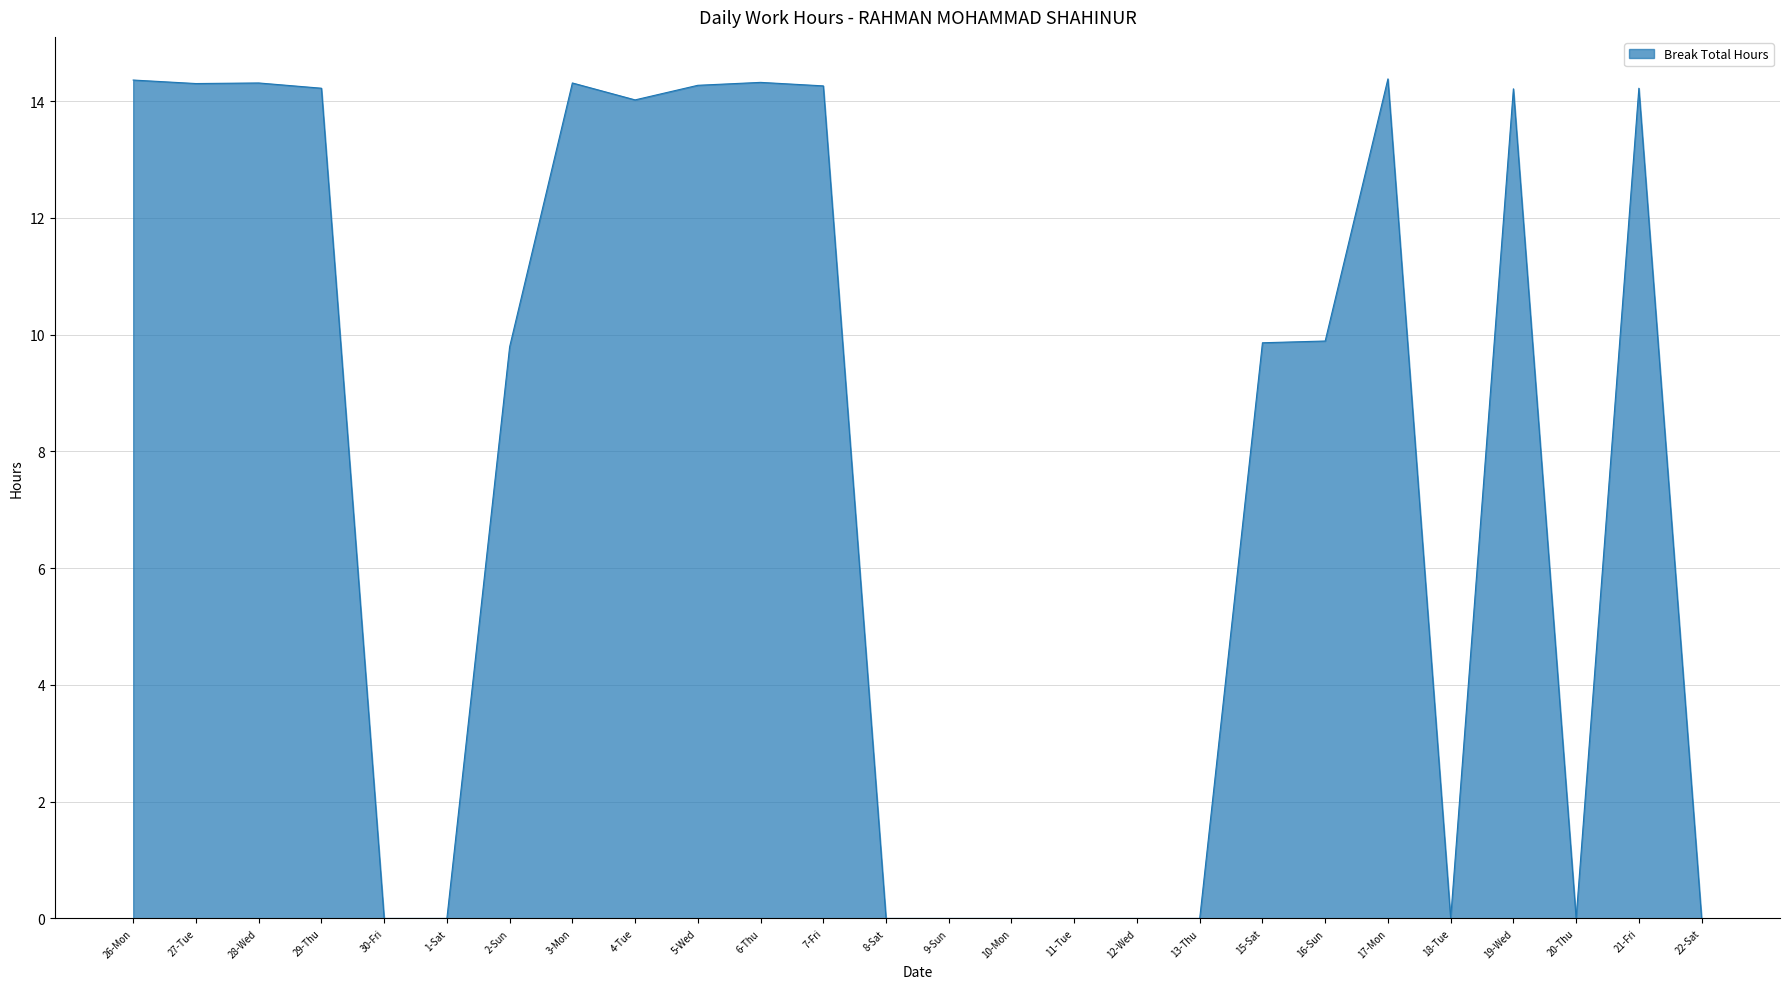

True or false: the data shows 0.0 at 22-Sat.

True